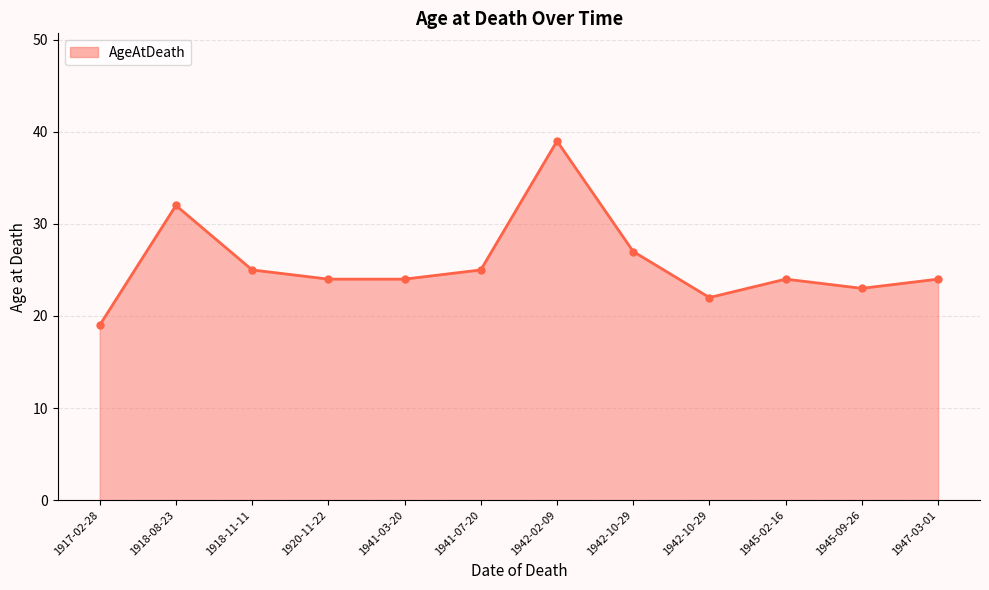

Where does the data first go above 24?

1918-08-23